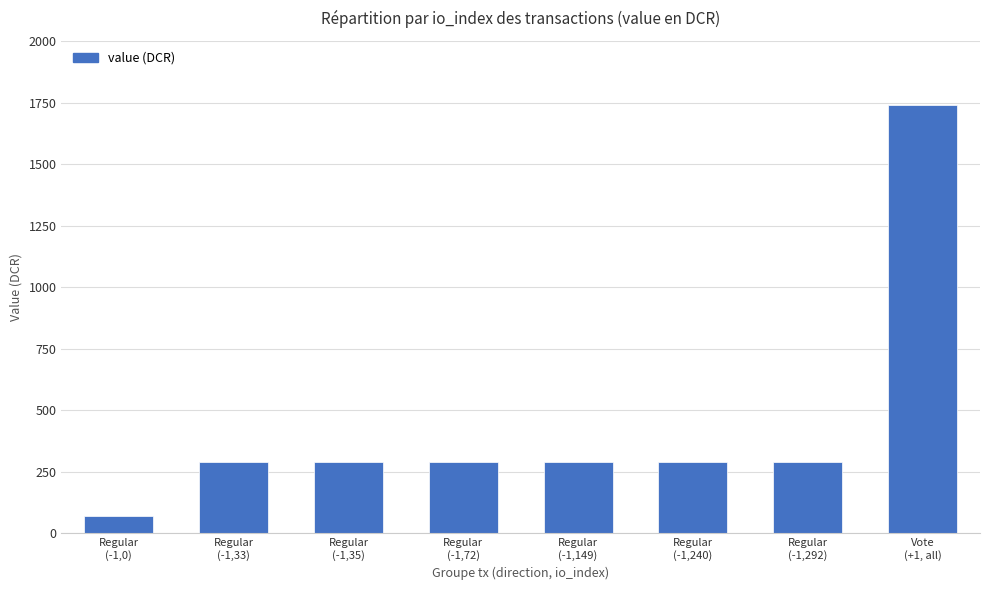

What is the value of the 7th bar from the left?

290.3